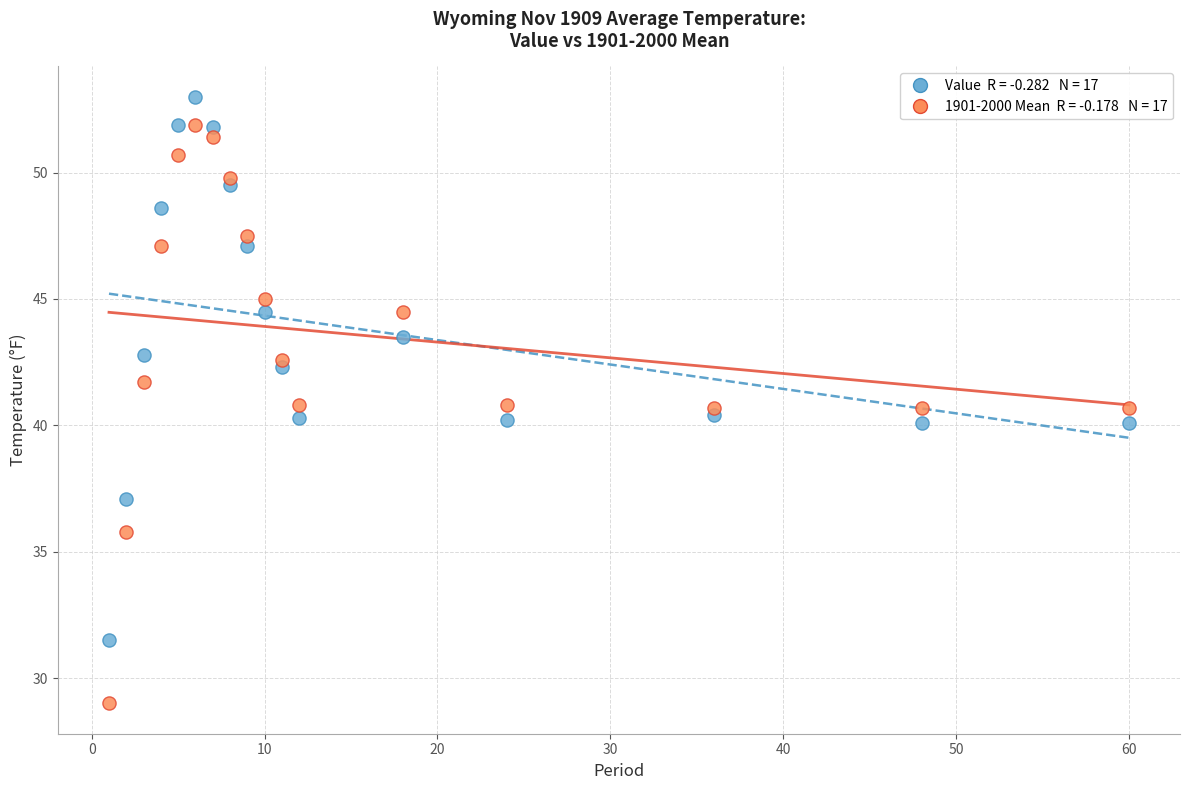

Across all data points, what is the range of Y values (max minus min)?

24.0